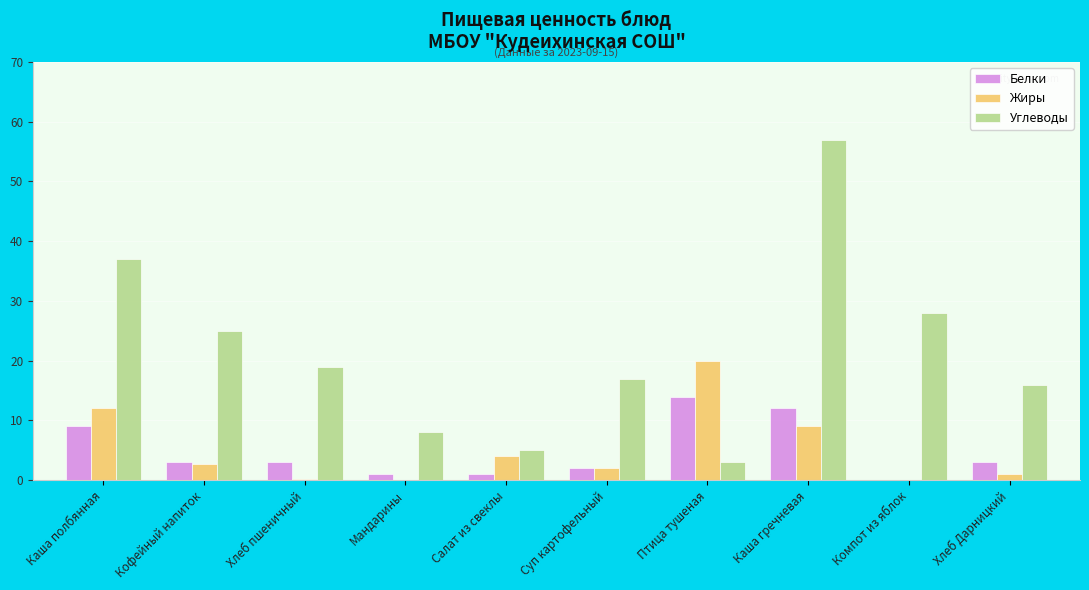

What is the sum of the Жиры values at Каша полбянная and Салат из свеклы?

16.0